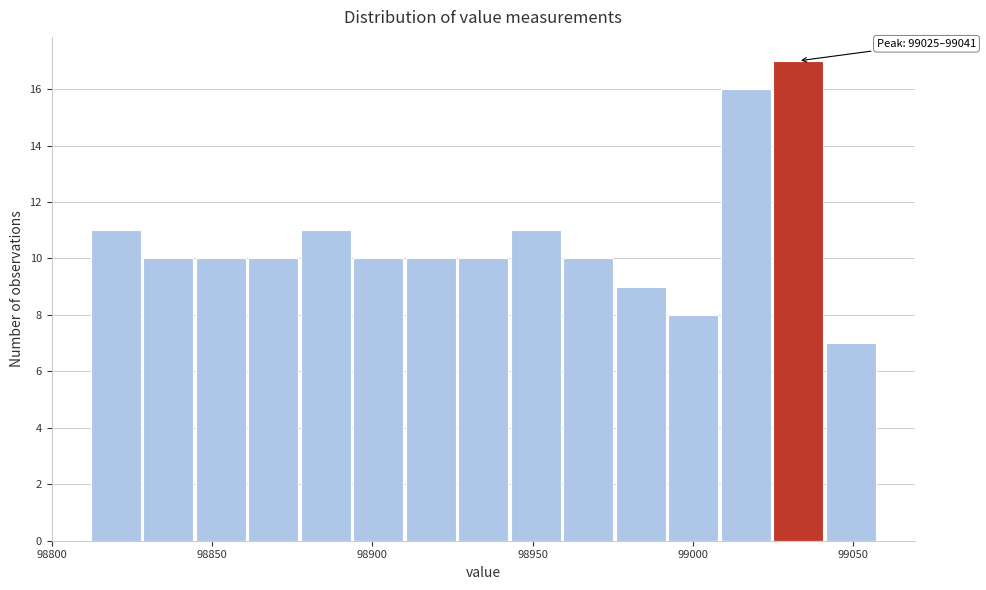

Around what value on the x-axis is the tallest bar? Give the approximate position of its centre, as read against the axis.

99035